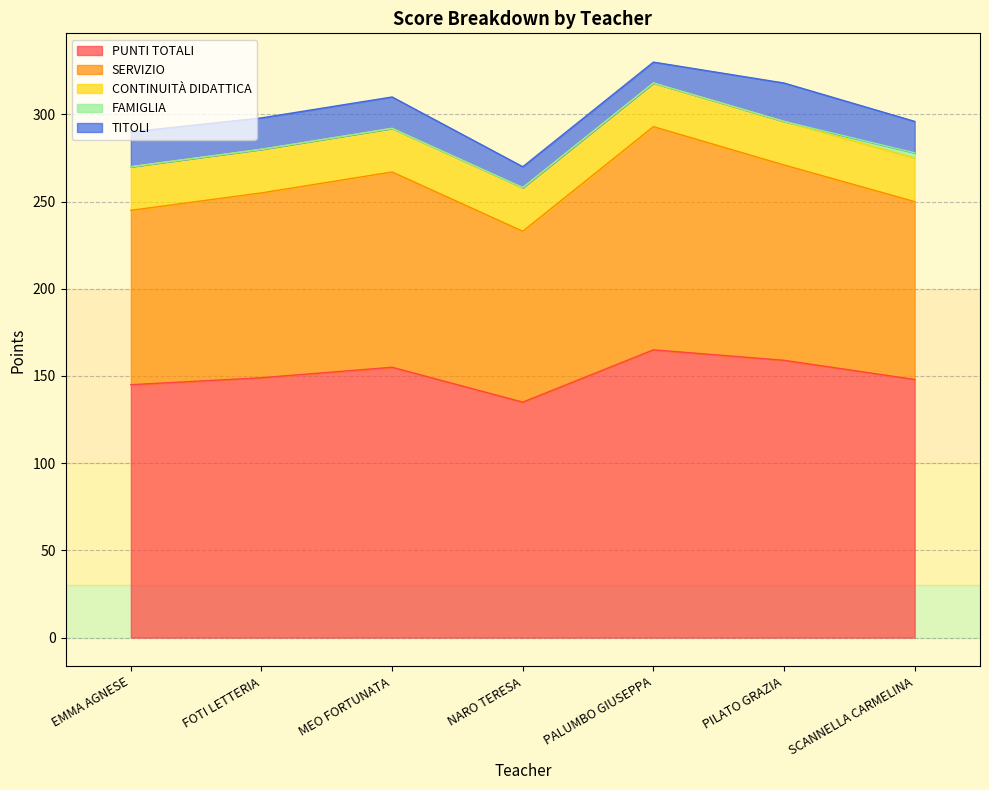

True or false: CONTINUITÀ DIDATTICA and FAMIGLIA cross at least once.

False